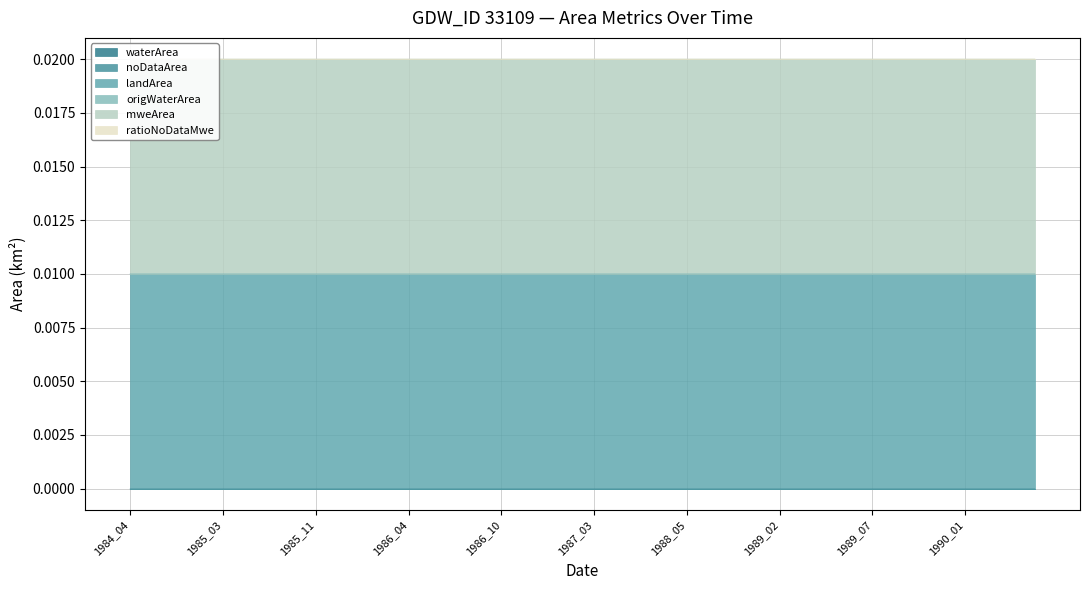

Rank the series at 1990_01 from lowest to highest value.

waterArea, noDataArea, origWaterArea, ratioNoDataMwe, landArea, mweArea